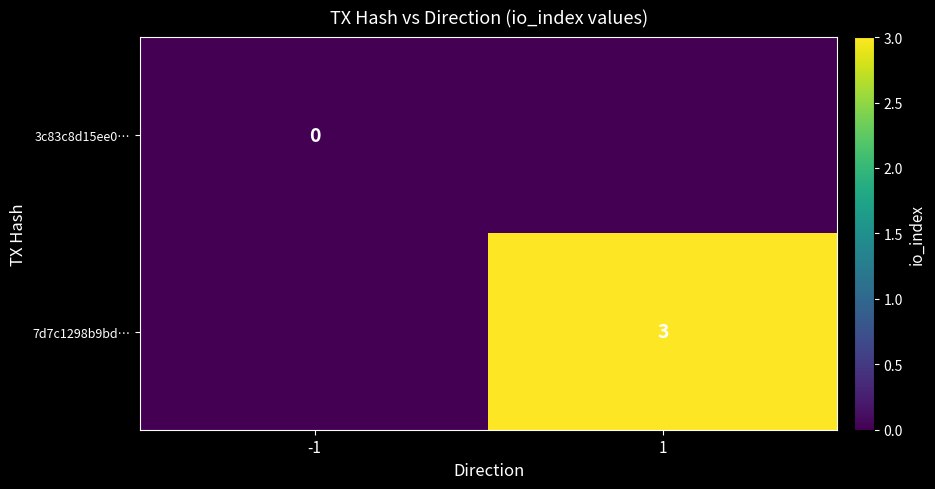

Is the value of 3c83c8d15ee0… at -1 greater than the value of 7d7c1298b9bd… at 1?

No